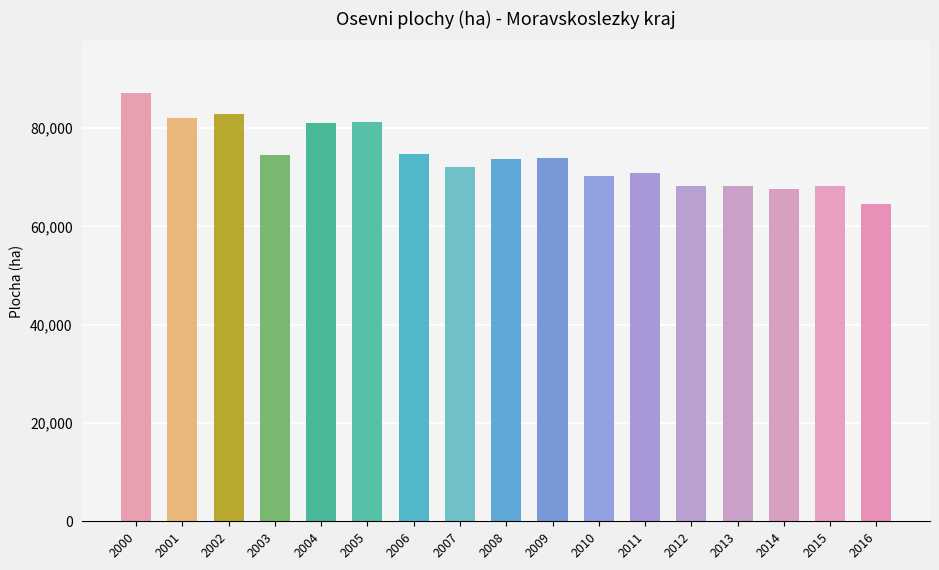

Where does the data first go above 73678?

2000